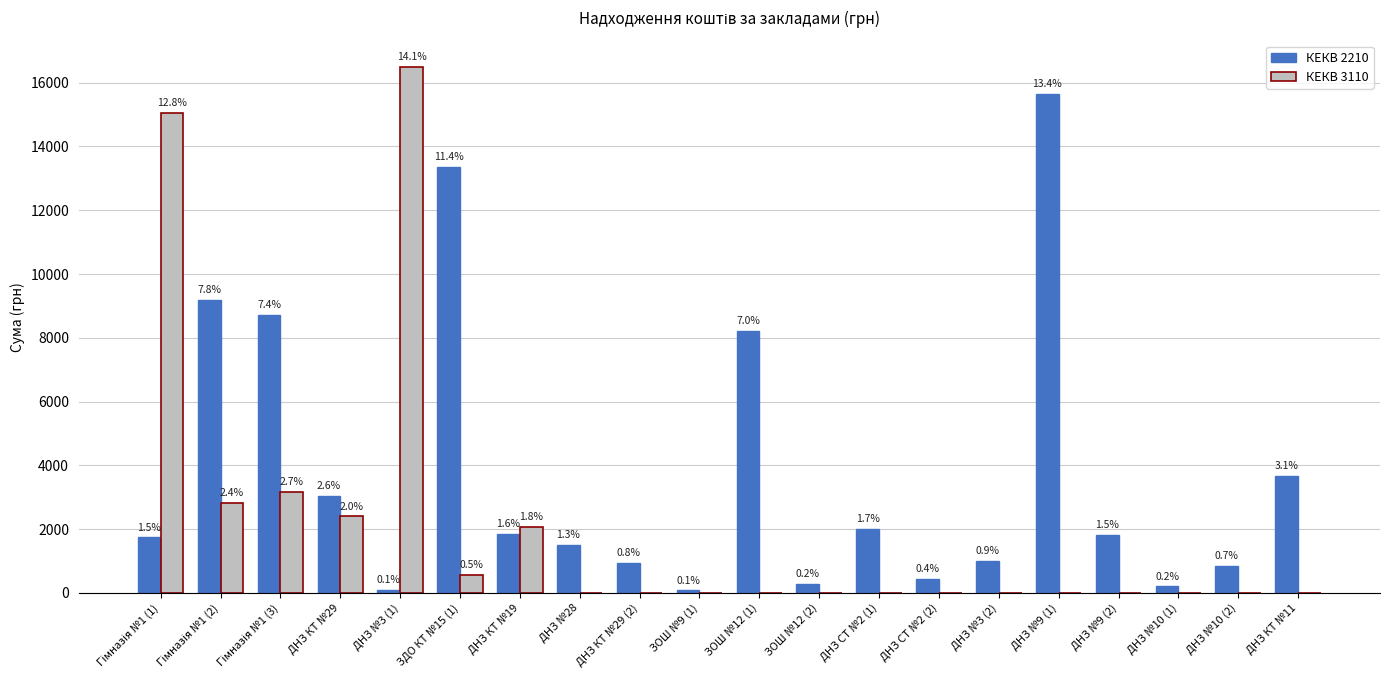

What is the average value of the КЕКВ 2210 series?

3733.4